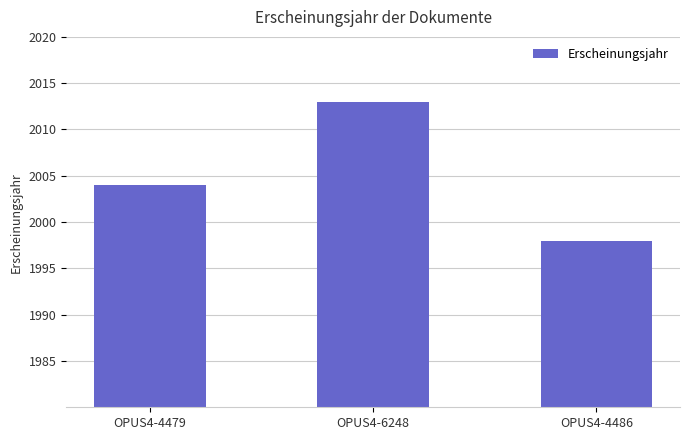

At which label is the value closest to 2005?

OPUS4-4479